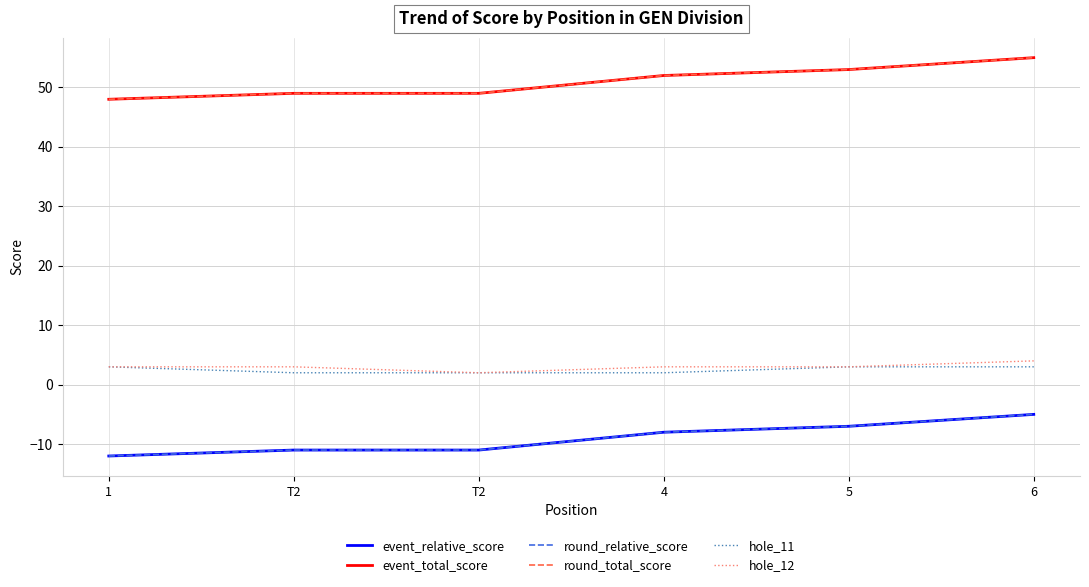

Which series has the largest total across all categories?

event_total_score